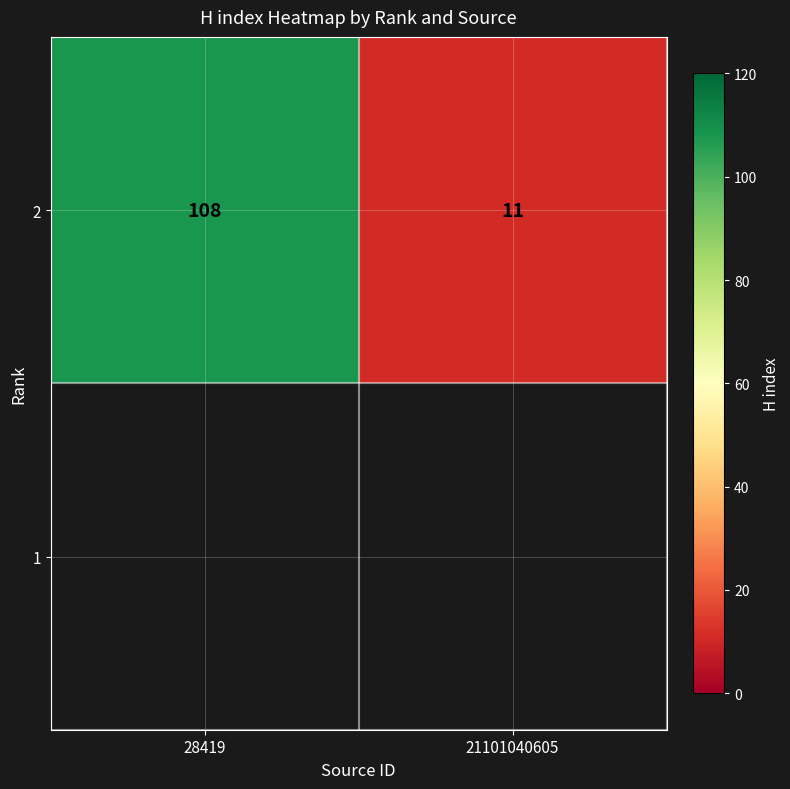

Is it true that the value at 21101040605 is 19?

False